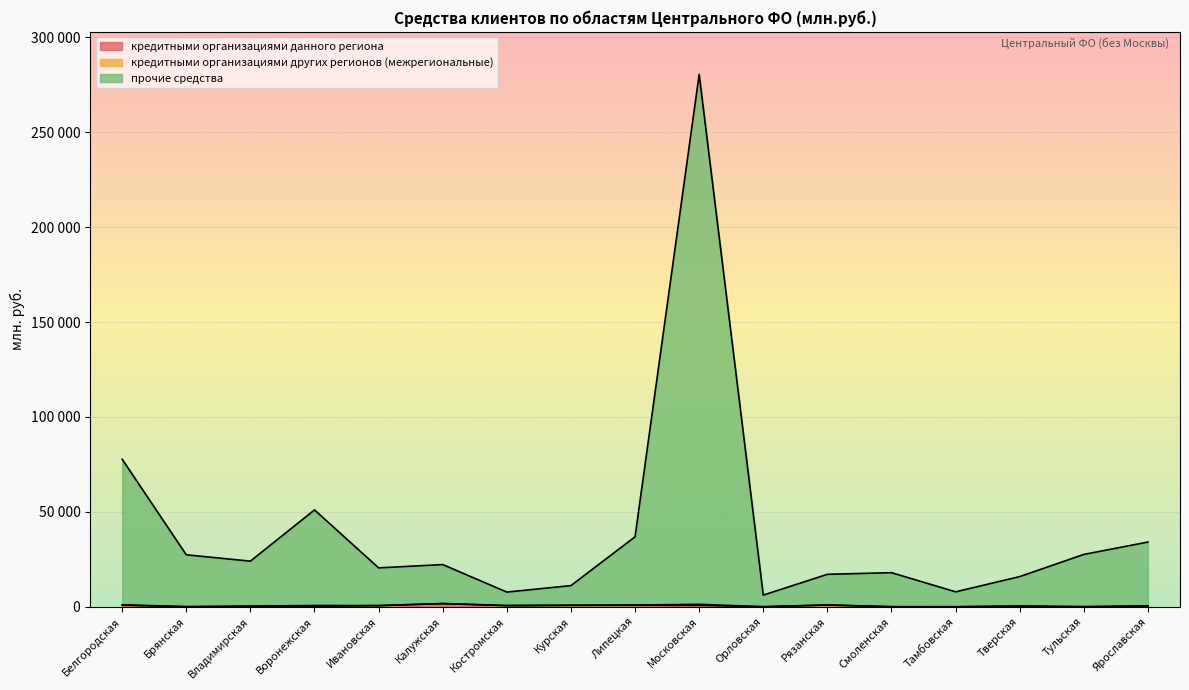

What position from the right is Орловская?

7